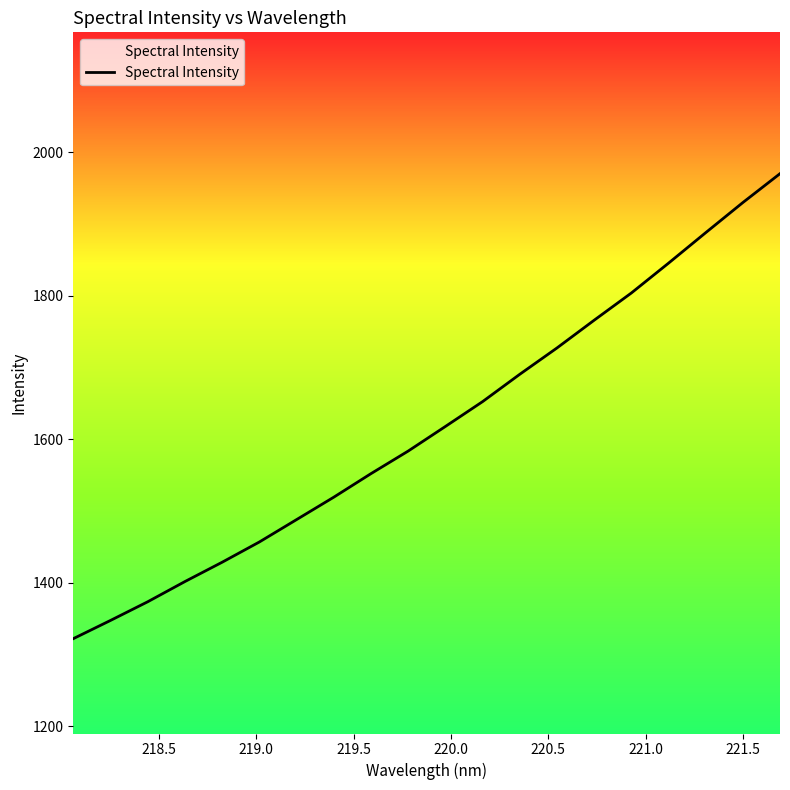

What is the minimum value shown in the chart?

1321.8